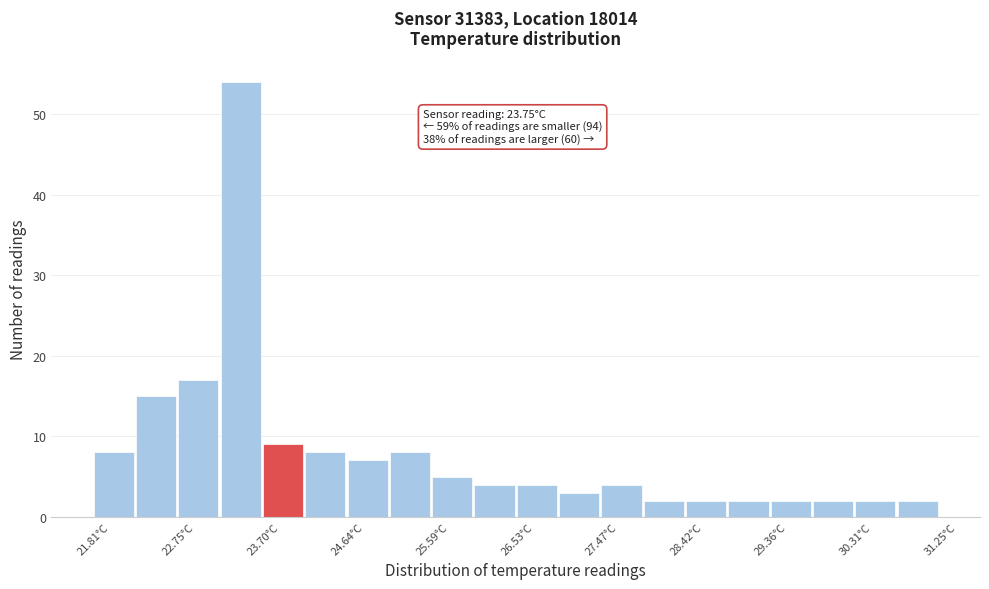

Over which range of the x-axis is the bar tallest?

23.2 to 23.7